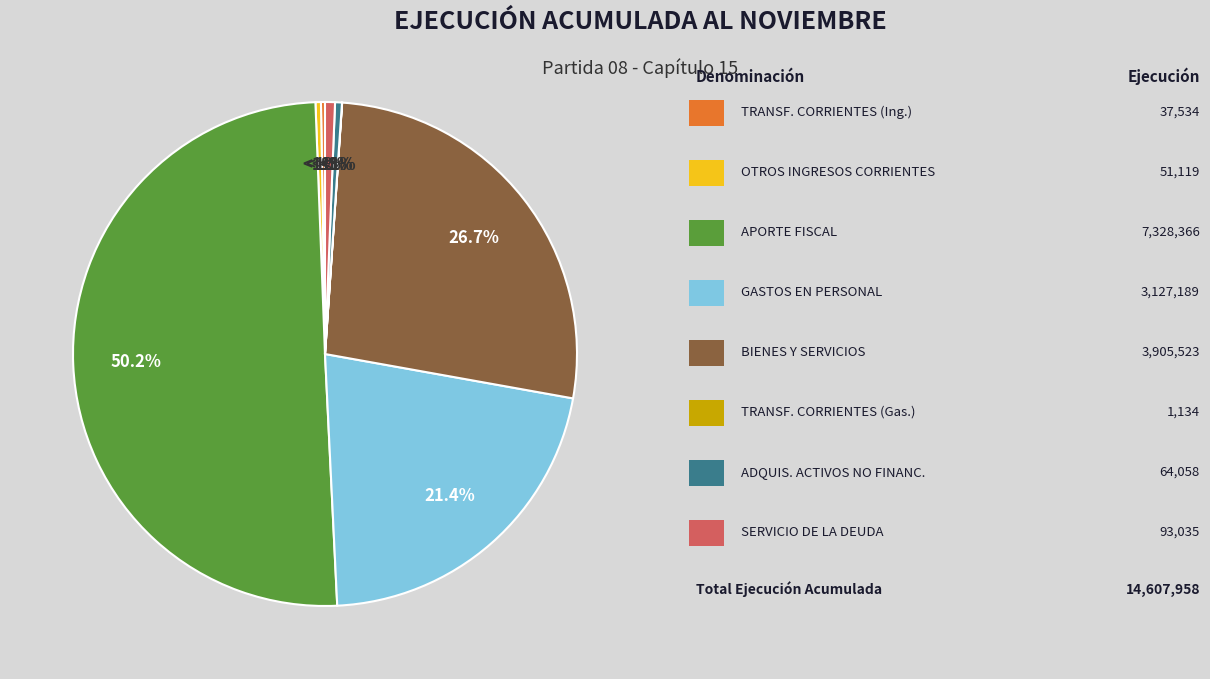

How many segments does this pie chart have?

8